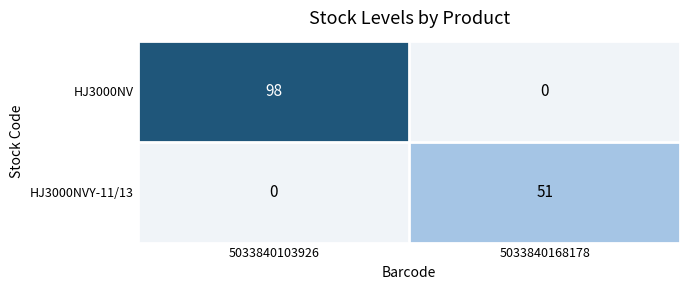

How many data points does each series have?

2